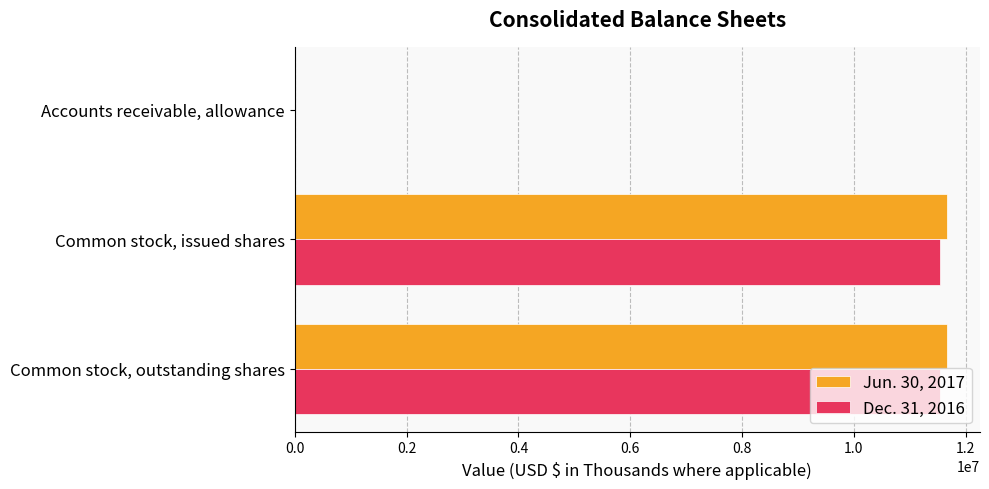

What is the sum of all Dec. 31, 2016 values?

23096682